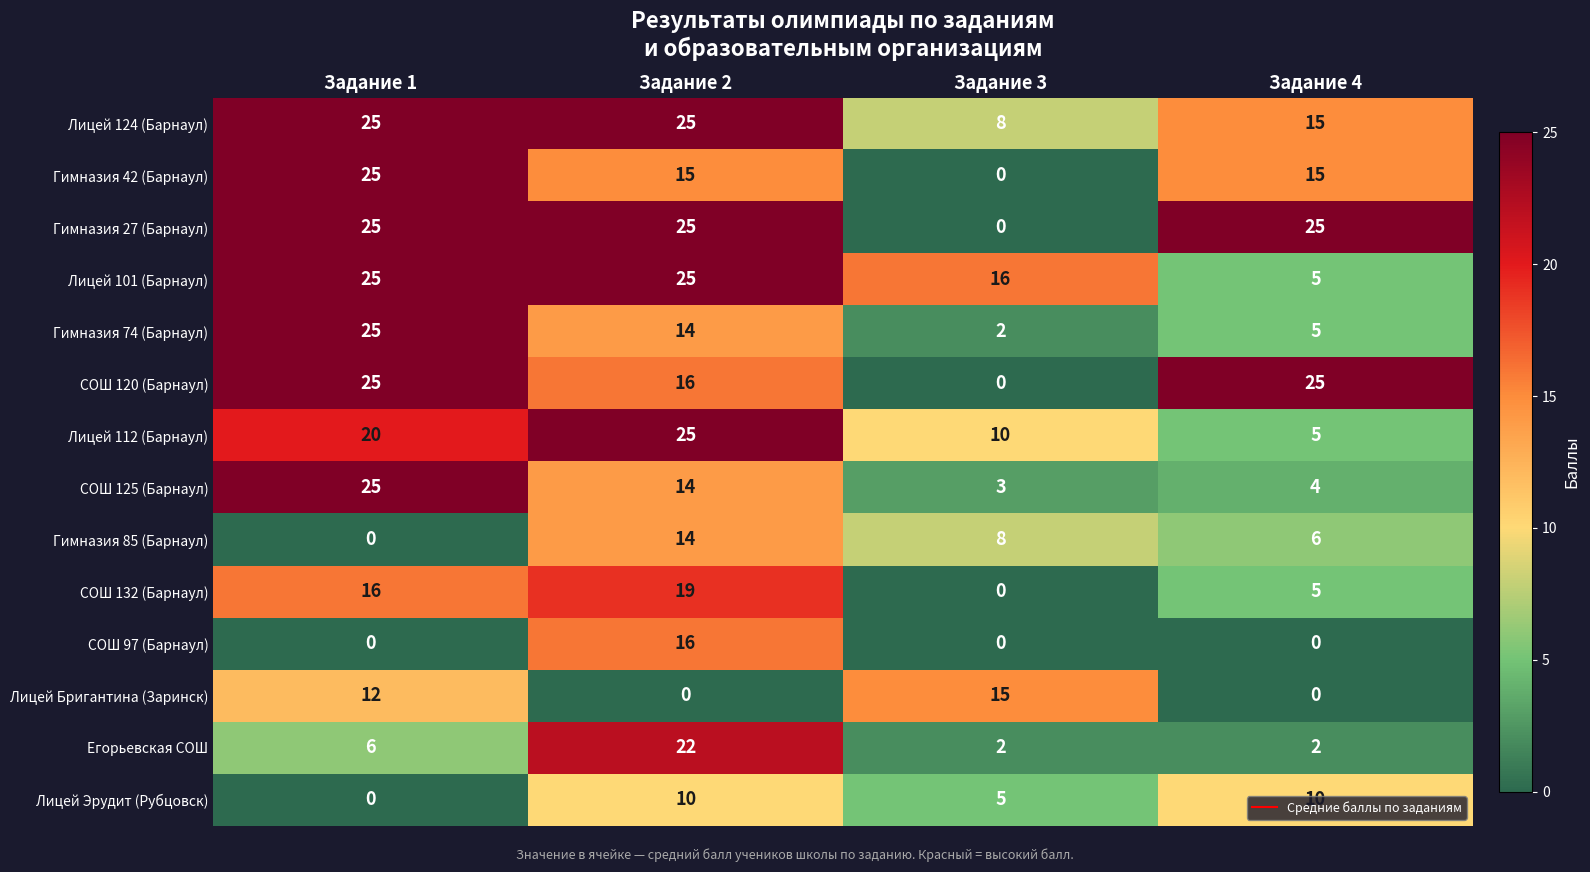

Which category has the highest value in the Гимназия 42 (Барнаул) series?

Задание 1